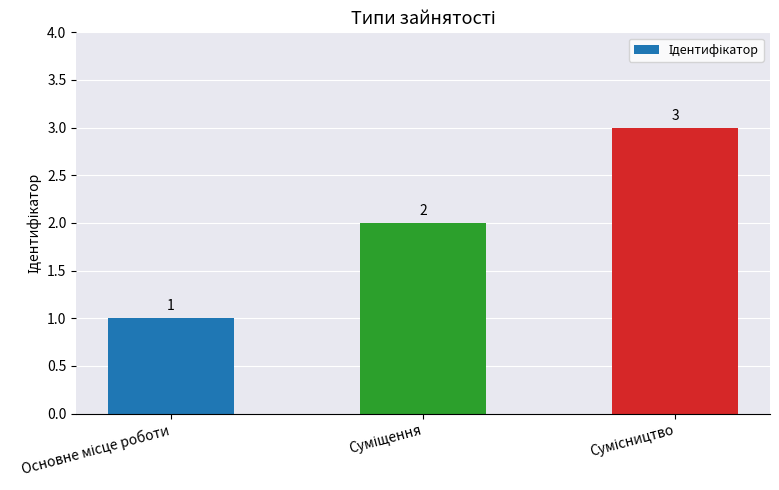

Does the chart contain stacked bars?

No